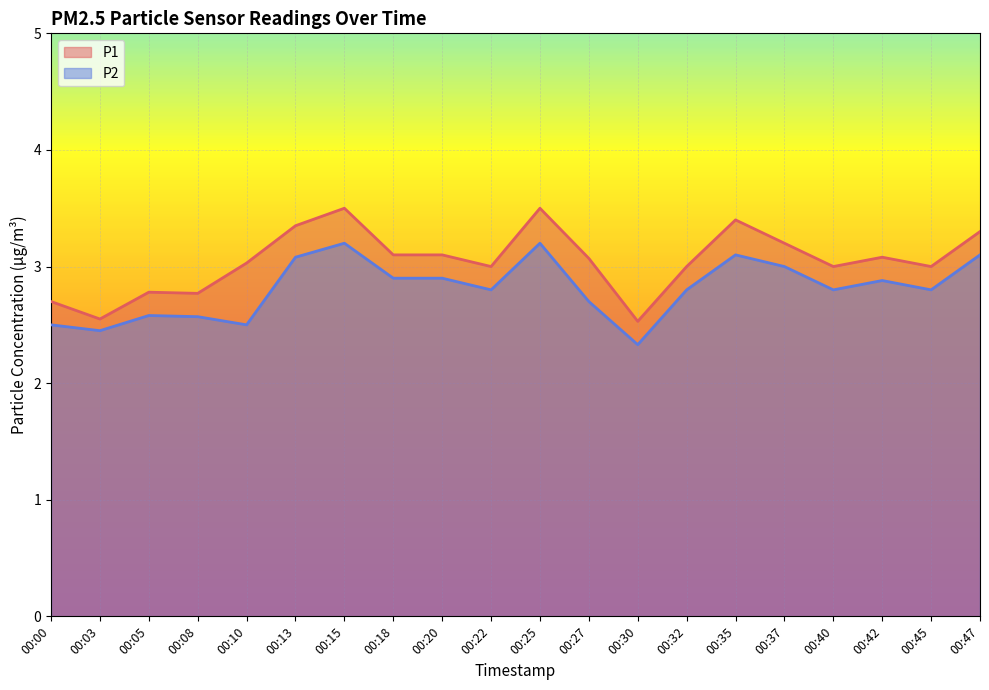

Reading right to left, what are all the values shown in this chart?

P1: 00:47=3.3	00:45=3.0	00:42=3.1	00:40=3.0	00:37=3.2	00:35=3.4	00:32=3.0	00:30=2.5	00:27=3.1	00:25=3.5	00:22=3.0	00:20=3.1	00:18=3.1	00:15=3.5	00:13=3.4	00:10=3.0	00:08=2.8	00:05=2.8	00:03=2.5	00:00=2.7
P2: 00:47=3.1	00:45=2.8	00:42=2.9	00:40=2.8	00:37=3.0	00:35=3.1	00:32=2.8	00:30=2.3	00:27=2.7	00:25=3.2	00:22=2.8	00:20=2.9	00:18=2.9	00:15=3.2	00:13=3.1	00:10=2.5	00:08=2.6	00:05=2.6	00:03=2.5	00:00=2.5